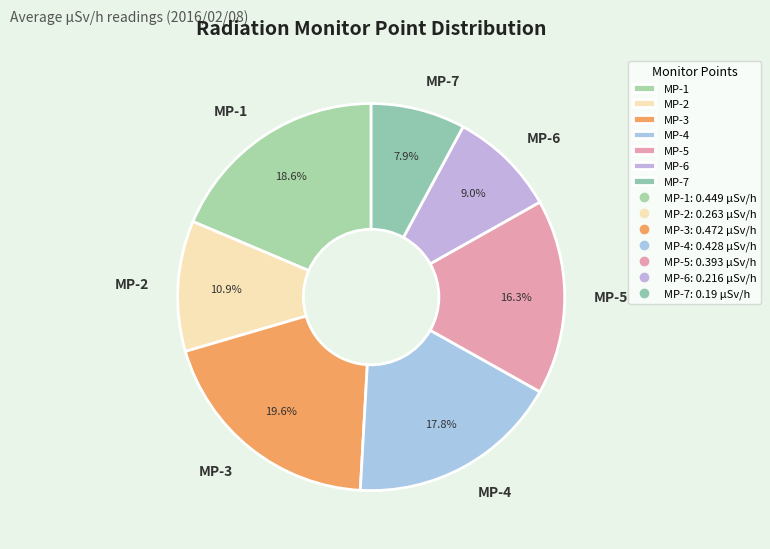

What is the smallest slice in the pie chart?

MP-7